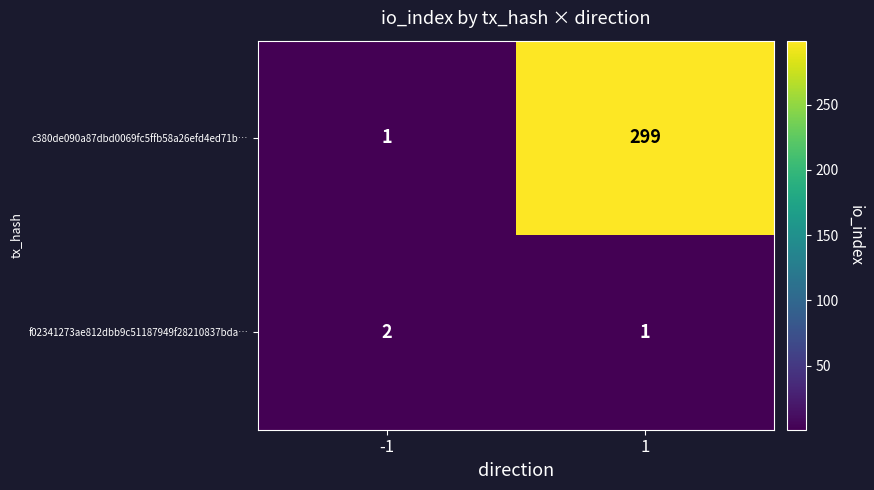

Rank the series at -1 from highest to lowest value.

f02341273ae812dbb9c51187949f28210837bda…, c380de090a87dbd0069fc5ffb58a26efd4ed71b…